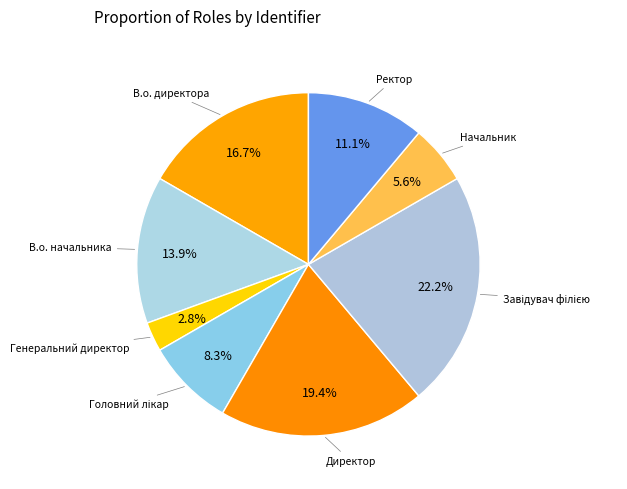

Which category has the smallest portion of the pie?

Генеральний директор